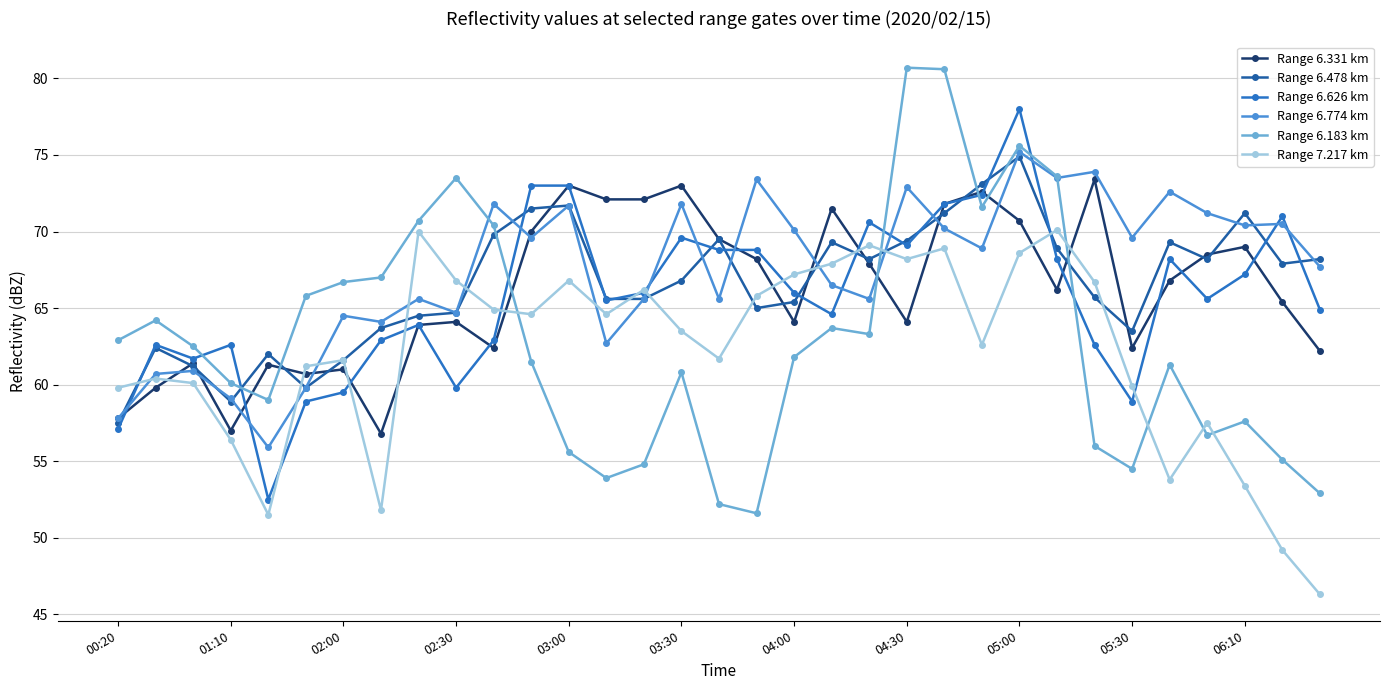

What is the maximum value for Range 7.217 km?

70.1